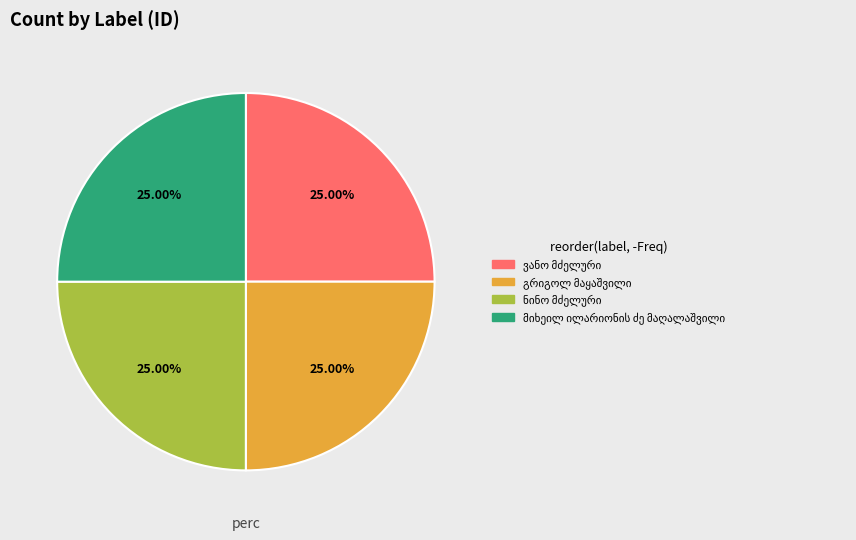

Is there a majority slice in this chart?

No